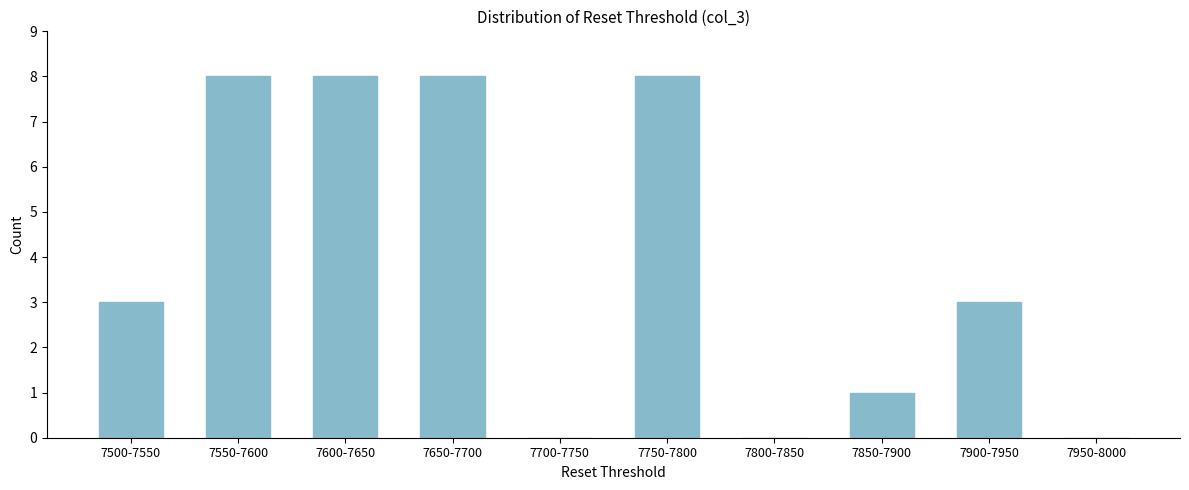

Reading right to left, what are all the values shown in this chart?

7950-8000=0	7900-7950=3	7850-7900=1	7800-7850=0	7750-7800=8	7700-7750=0	7650-7700=8	7600-7650=8	7550-7600=8	7500-7550=3